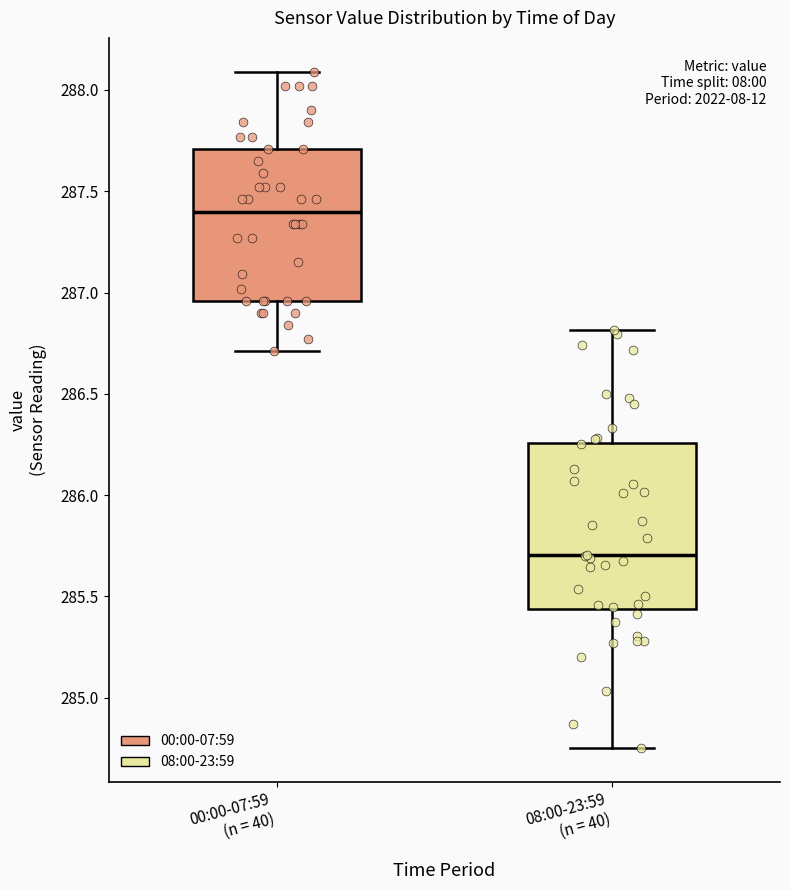

Reading left to right, transcribe this box plot: for each box, give where its median line is, the range the box spans, and where its two whiskers end, as read against the y-axis. The values are not printed on the chart, so give them approximately, as read against the axis.

00:00-07:59 (n = 40): median 287.40, box 286.95 to 287.70, whiskers 286.70 to 288.10
08:00-23:59 (n = 40): median 285.70, box 285.45 to 286.25, whiskers 284.75 to 286.80